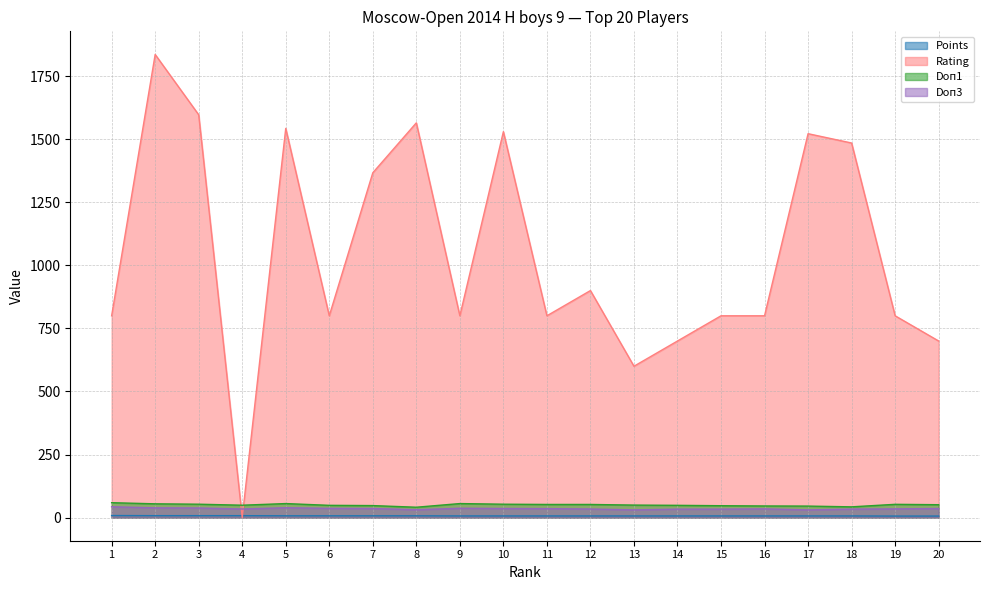

Is it true that Doп1 equals 18.8 at 10?

False